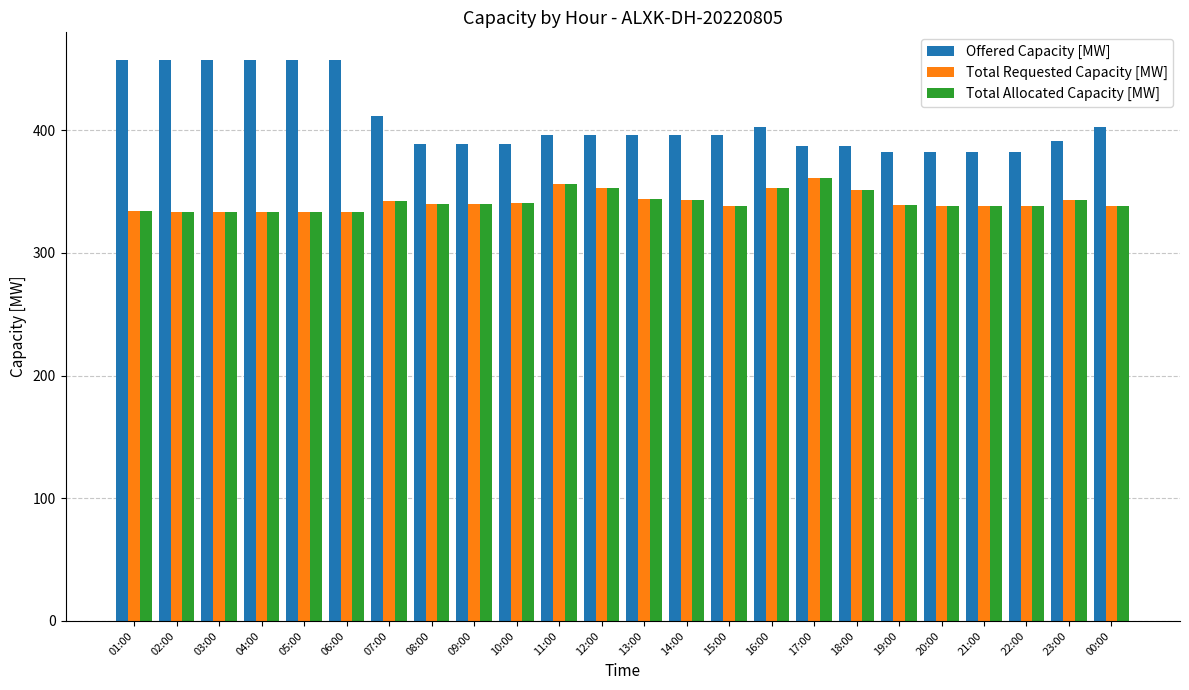

What is the average value of the Total Allocated Capacity [MW] series?

341